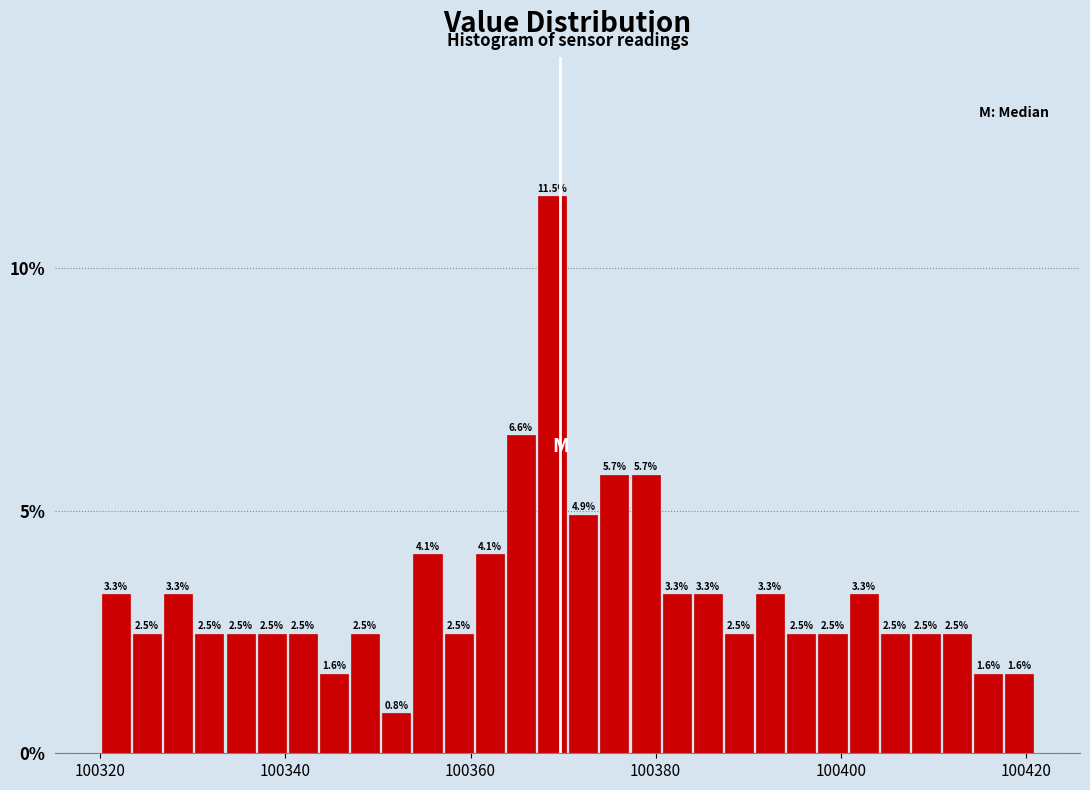

Read against the x-axis, roughly where is the centre of the tallest bar?

100368